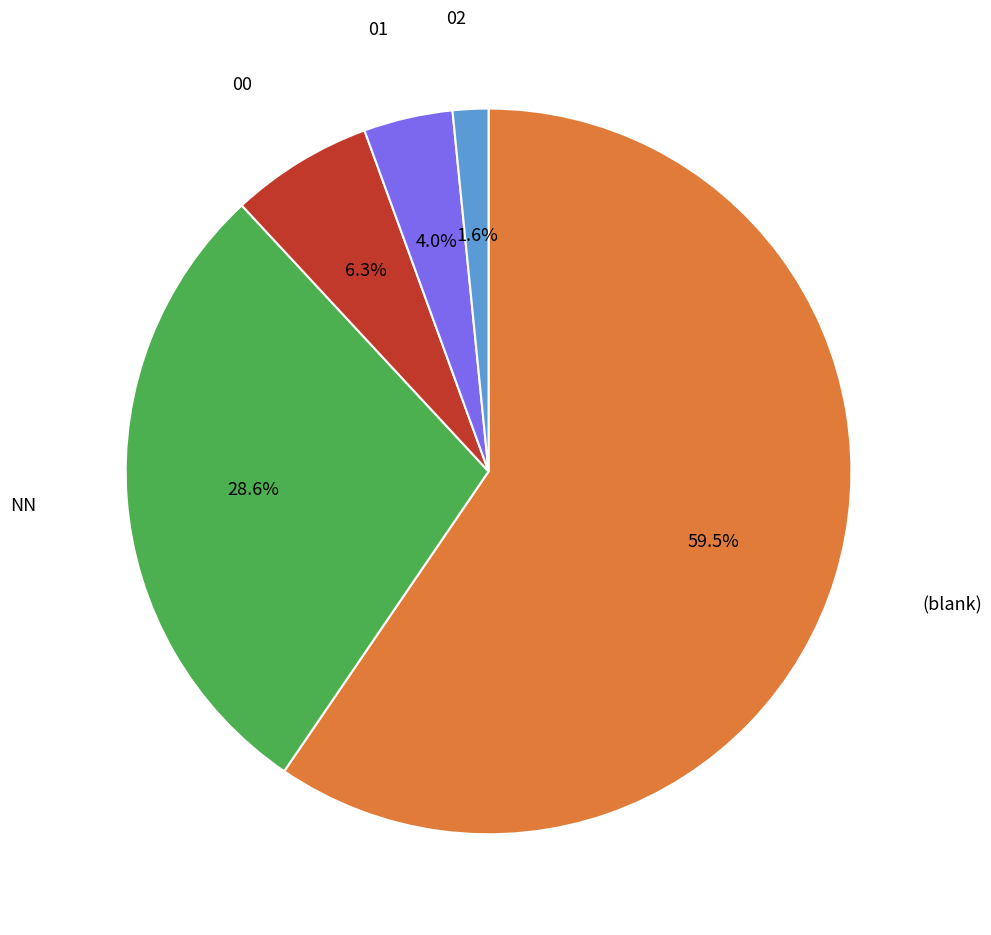

Does any single category account for the majority?

Yes